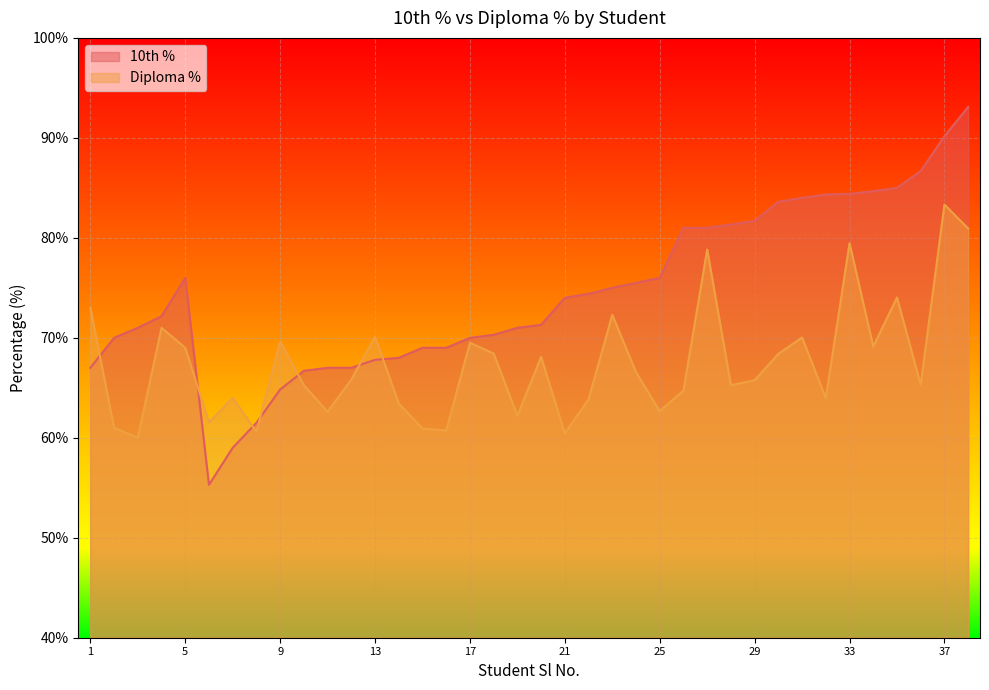

What is the spread (max minus min) of values at 25?

13.3